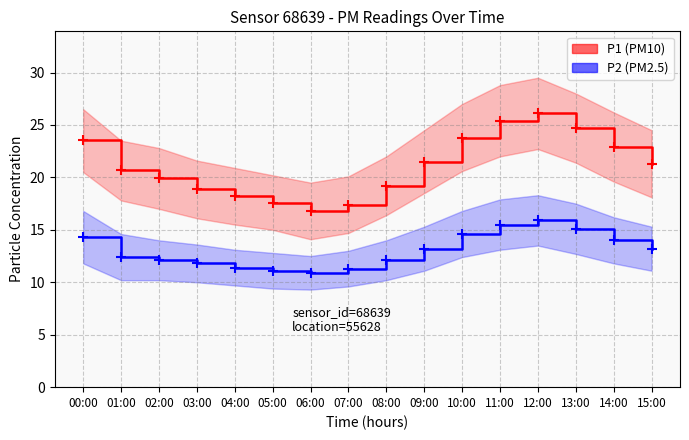

Where does the P2 series first go above 13?

00:00